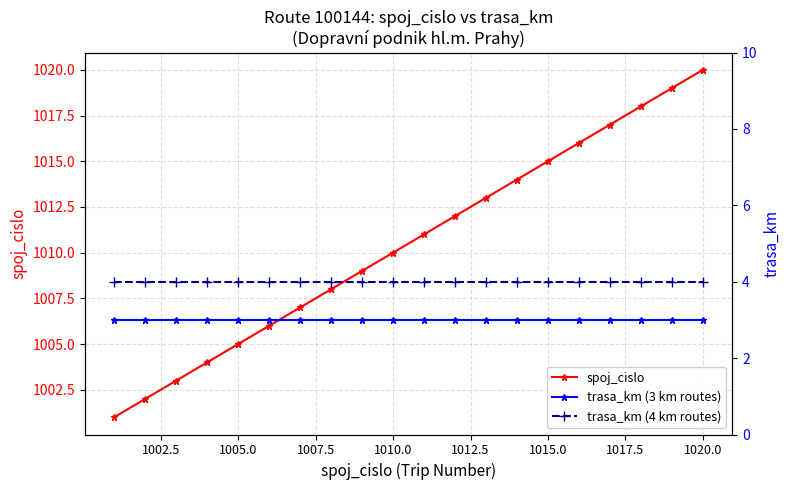

True or false: spoj_cislo has more than 1 interior local peaks.

False